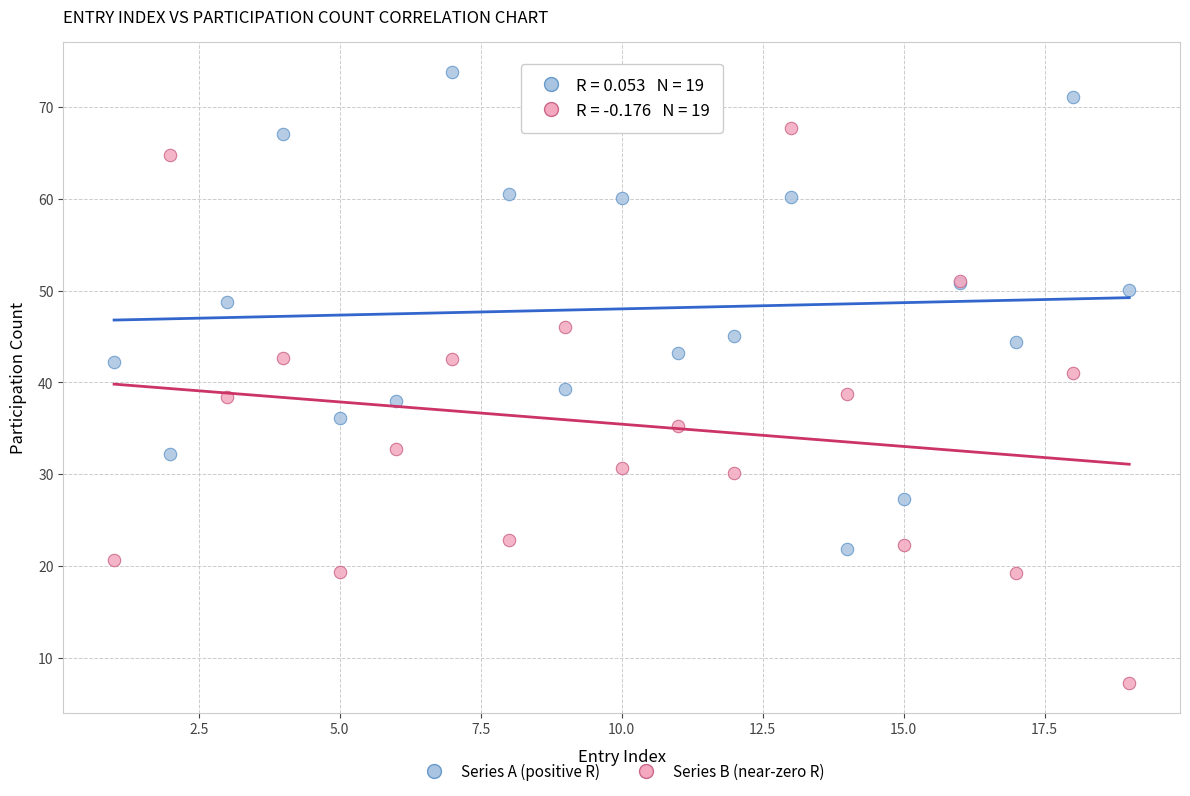

Which series reaches the maximum Y coordinate?

Series A (positive R)